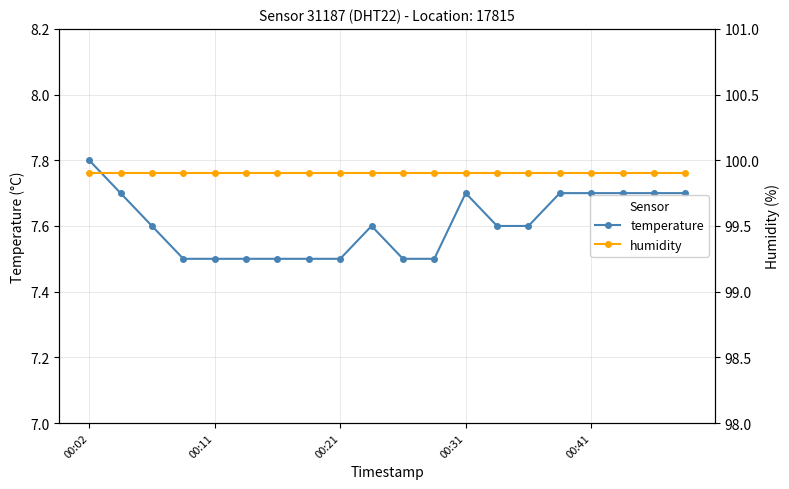

True or false: temperature and humidity intersect in this chart.

False